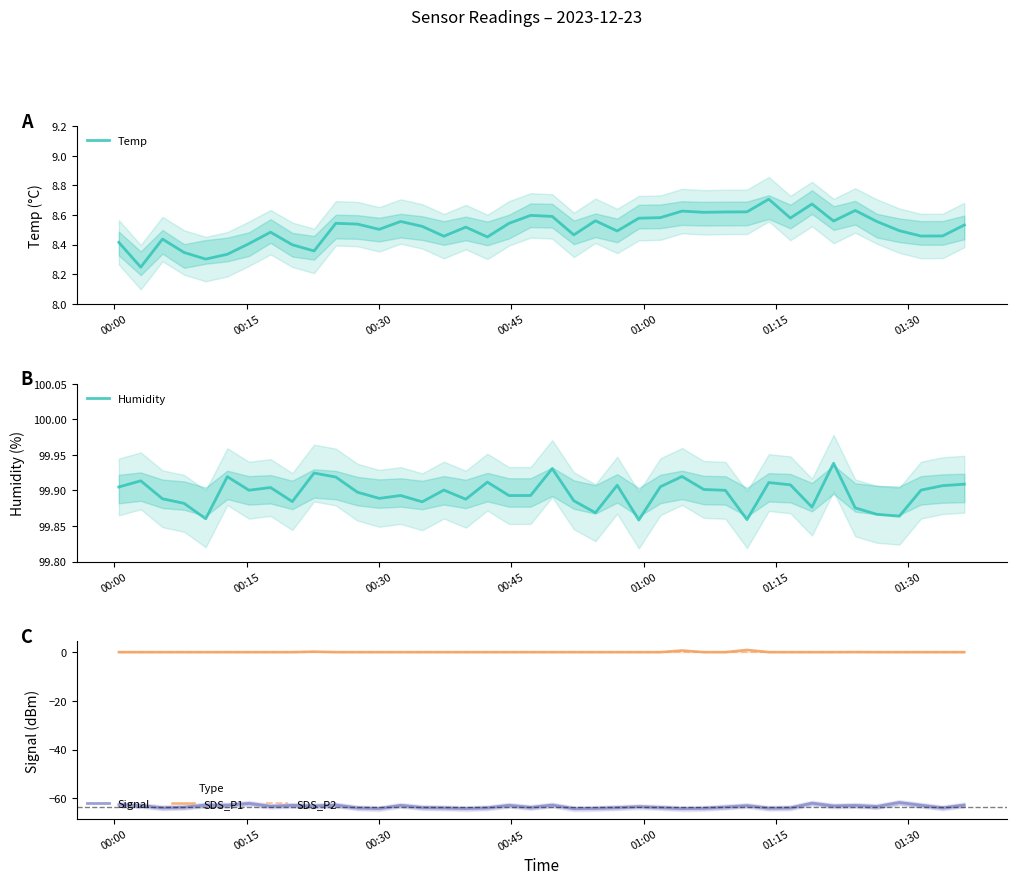

What are all the series names shown in the legend?

Temp, Humidity, Signal, SDS_P1, SDS_P2